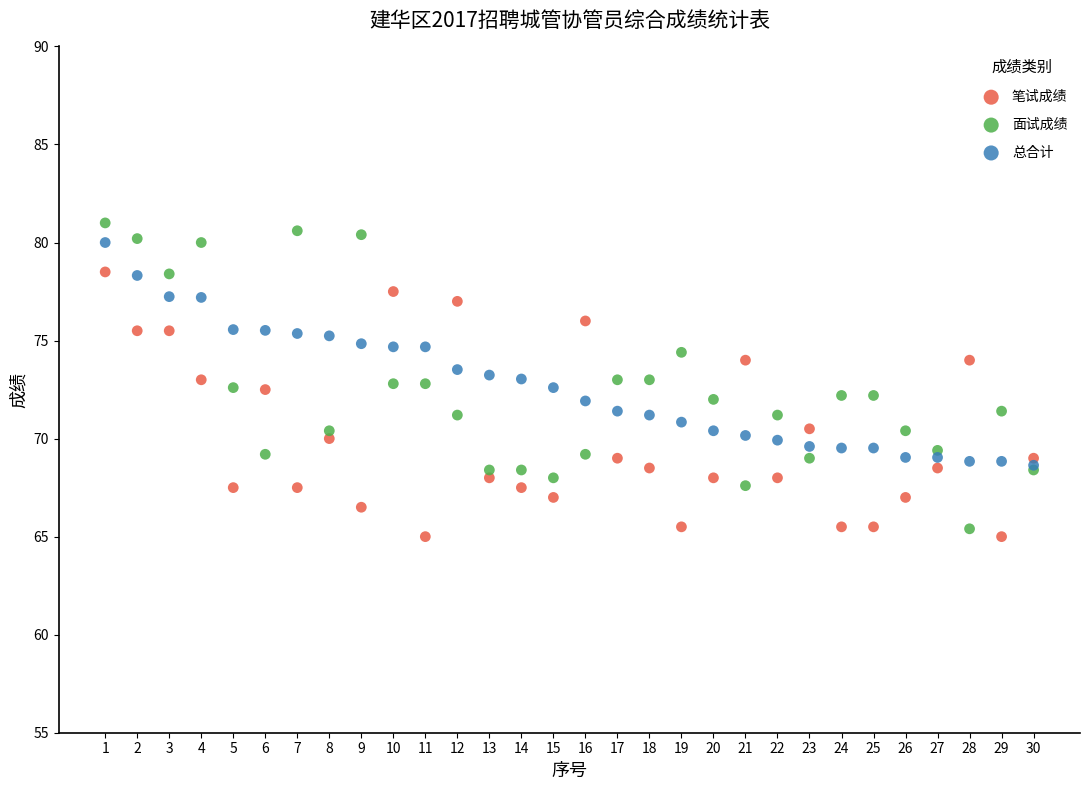

Which series reaches the minimum Y coordinate?

笔试成绩